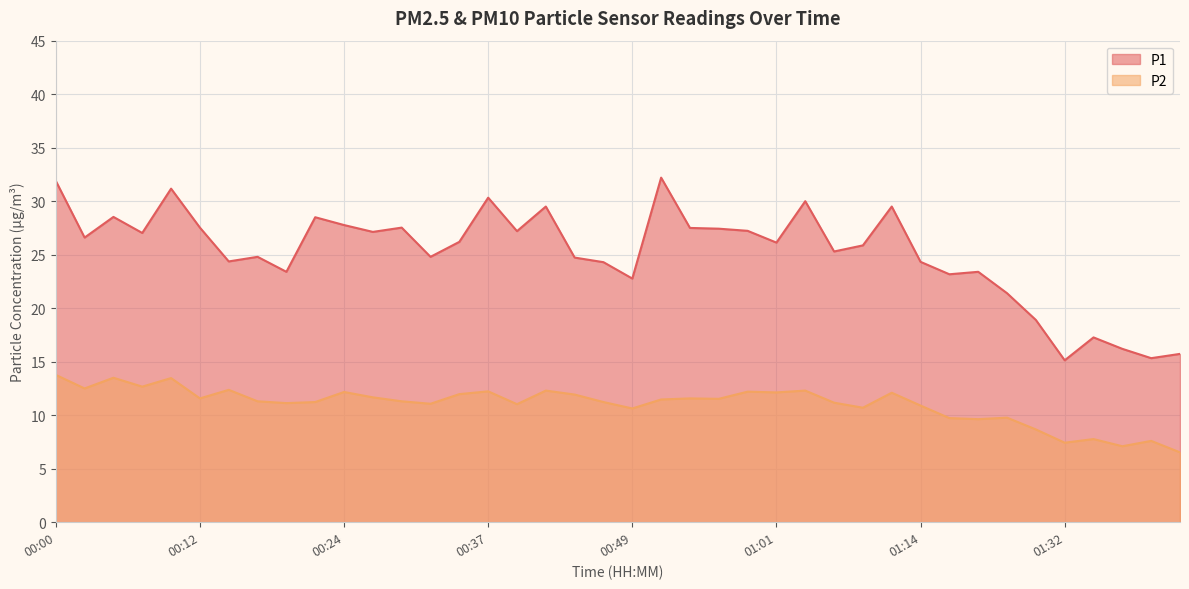

Does the chart display data point markers on the line(s)?

No